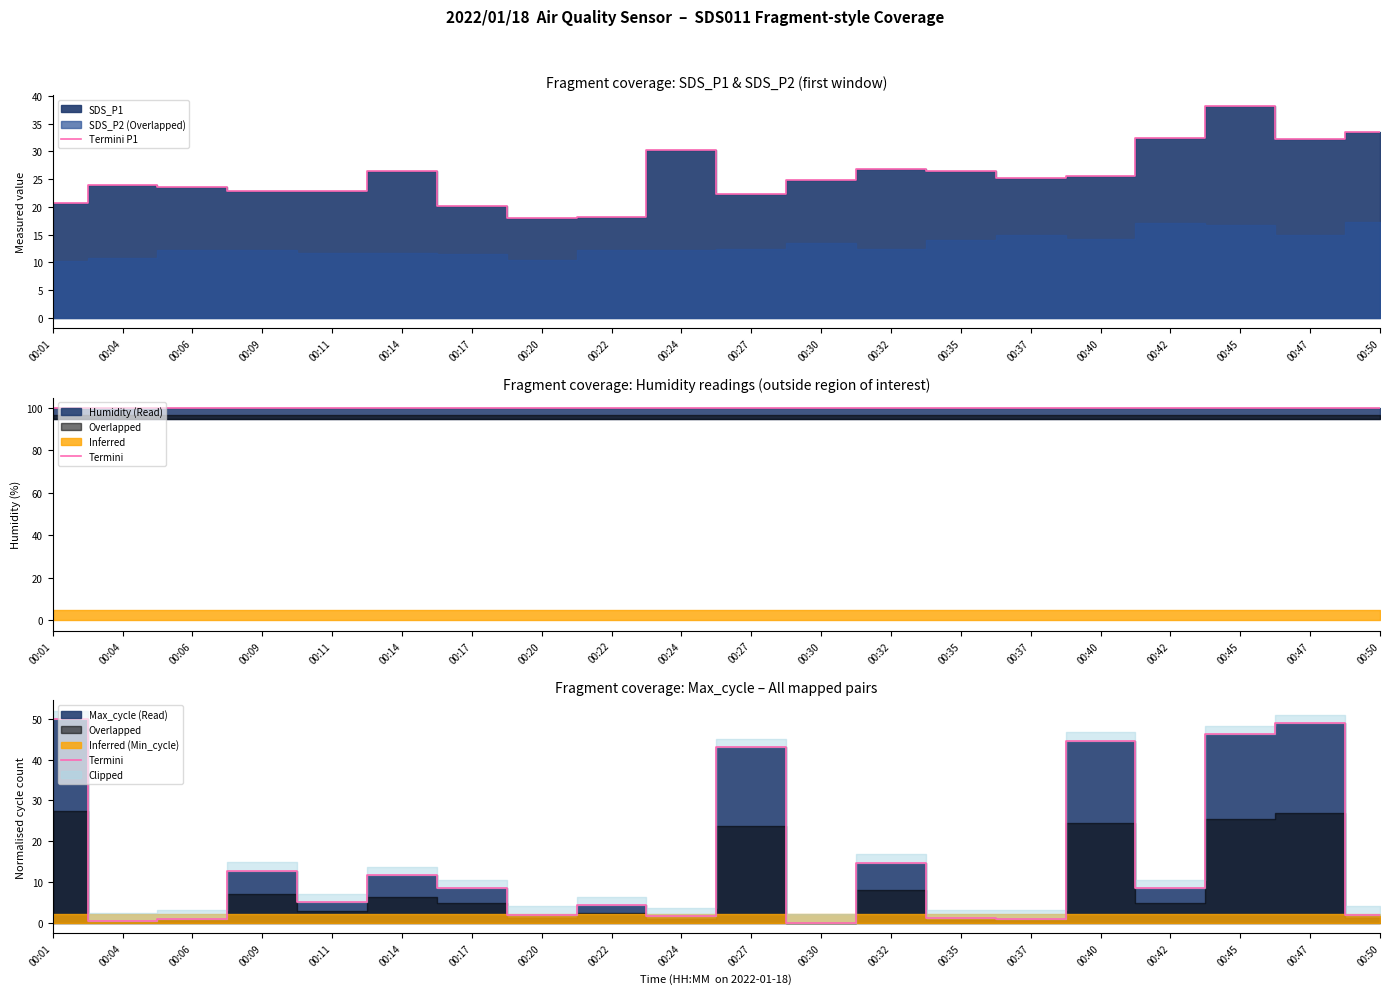

How many data points in Termini are above 8?

10